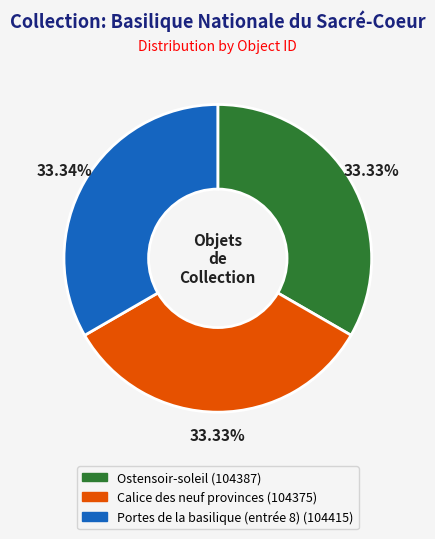

How many segments does this pie chart have?

3